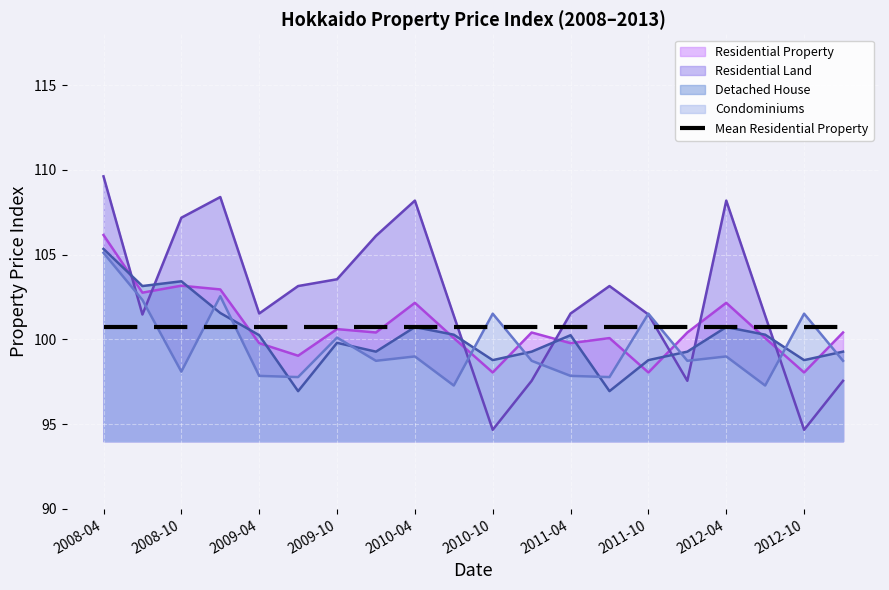

True or false: Residential Property has more than 0 points higher than both neighbors.

True